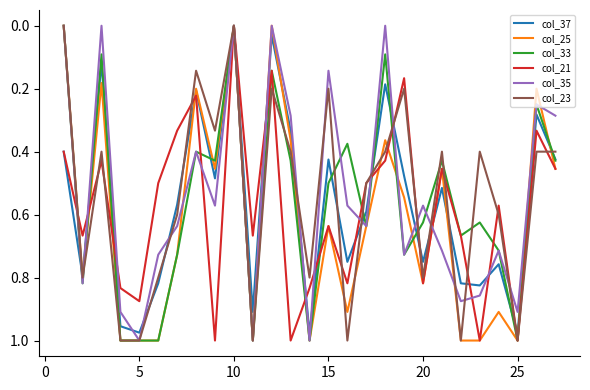

Does the chart display data point markers on the line(s)?

No